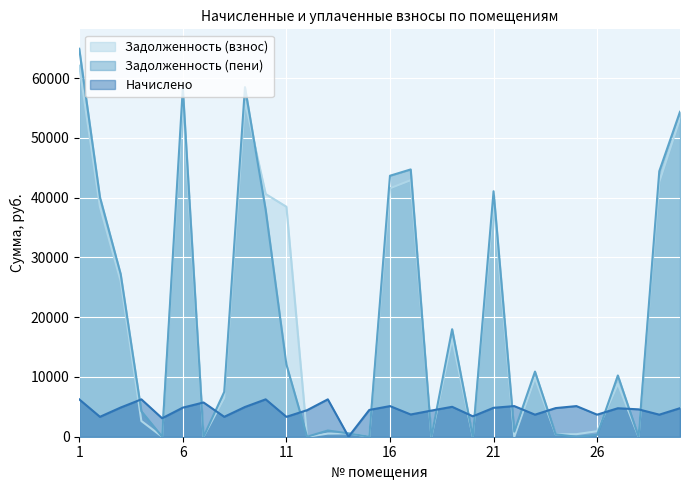

The value of Задолженность (пени) at 6 is 58350.5. True or false?

True